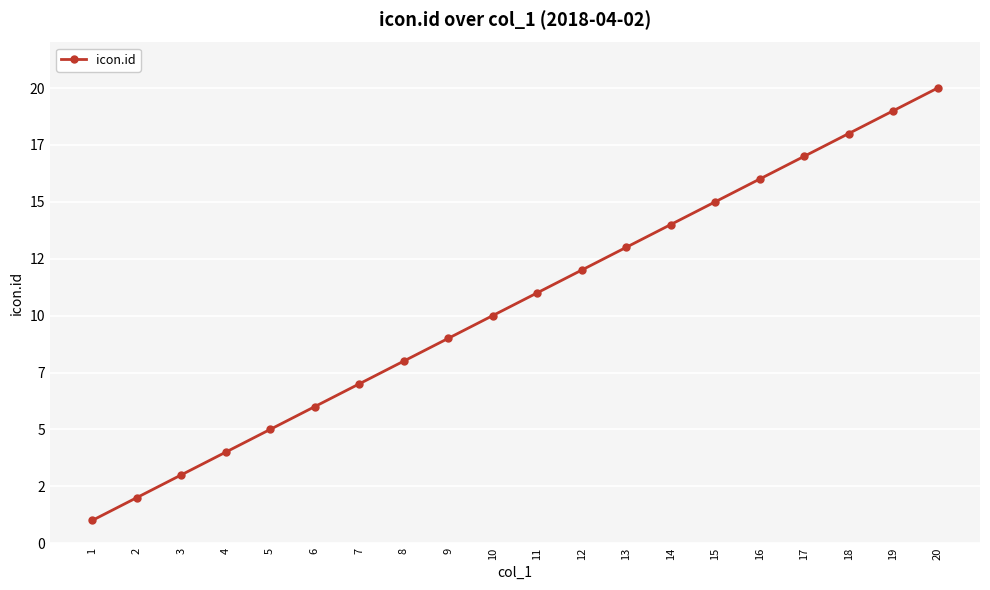

Reading right to left, list all the values displayed in this chart.

20	19	18	17	16	15	14	13	12	11	10	9	8	7	6	5	4	3	2	1